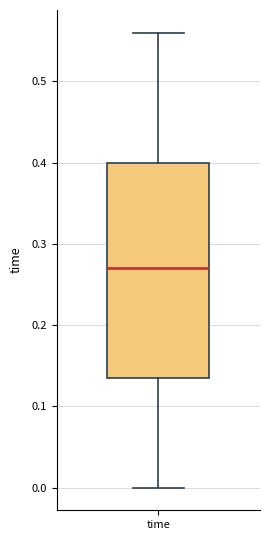

Read this box plot against the y-axis: the position of the median line, the range covered by the box, and the ends of both whiskers. The values are not printed on the chart, so give them approximately, as read against the axis.

median 0.27, box 0.14 to 0.40, whiskers 0.00 to 0.56